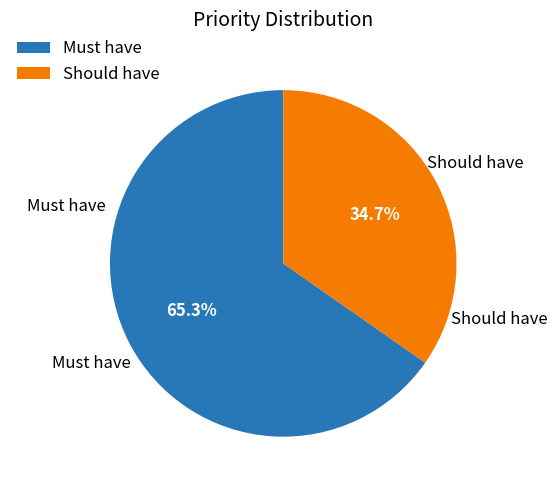

True or false: Should have accounts for 35% of the total.

True